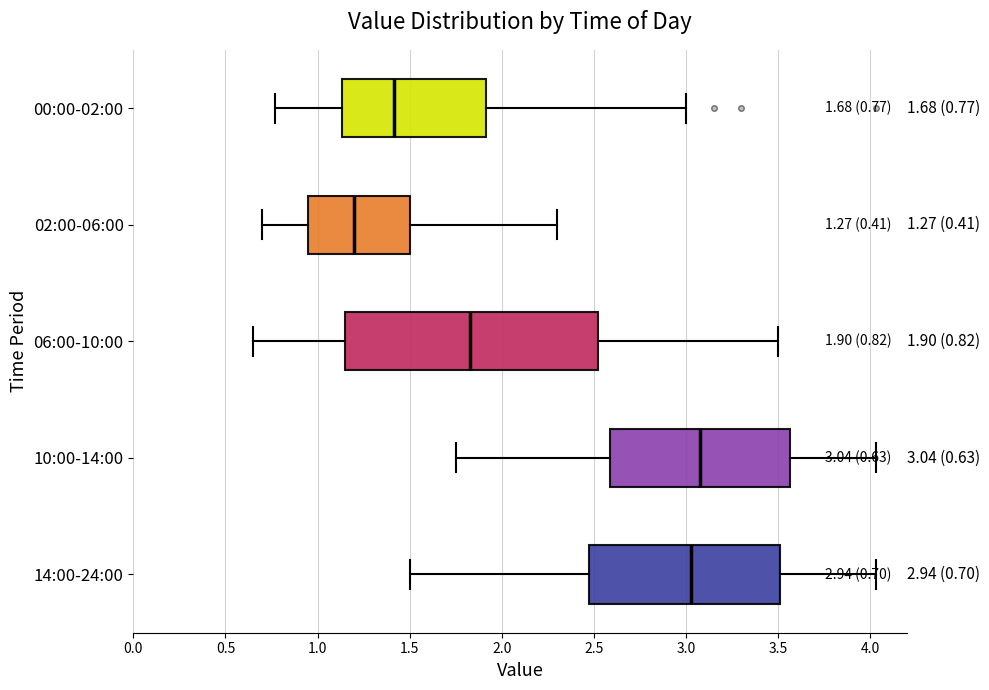

Comparing the boxes themselves (not the whiskers), which one is the widest?

06:00-10:00